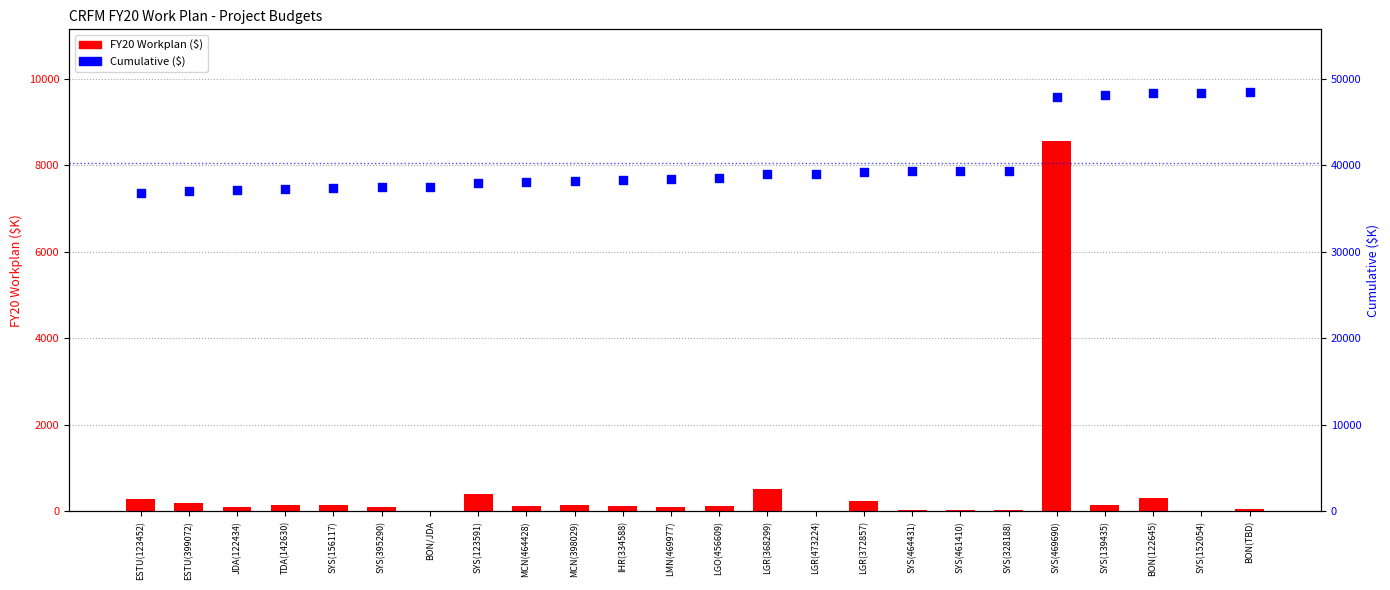

Which series contains the highest Y value?

Cumulative ($)